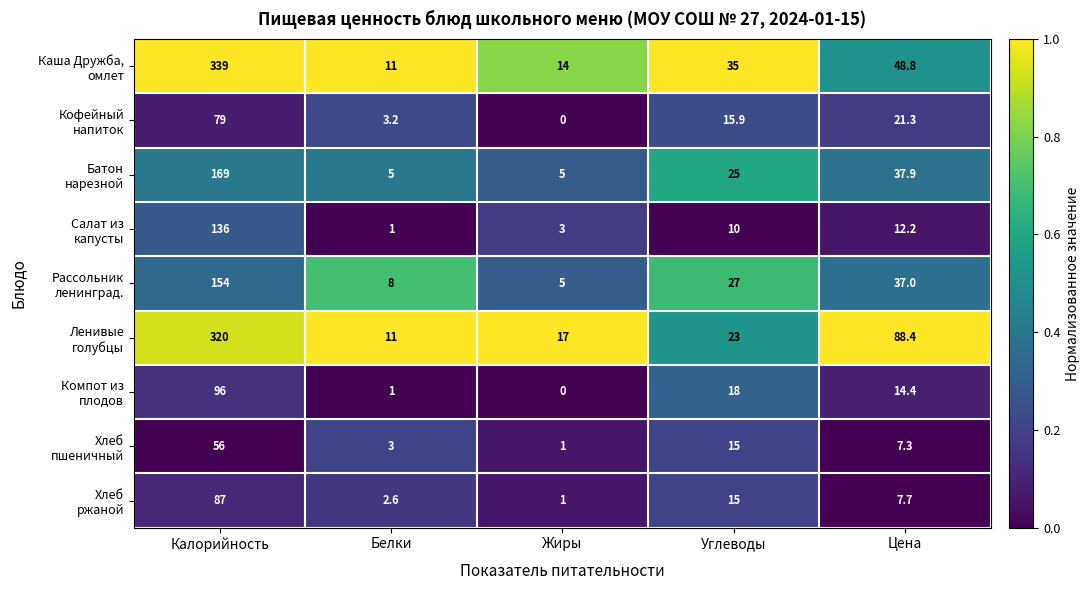

What is the total value across all series at Цена?

275.0